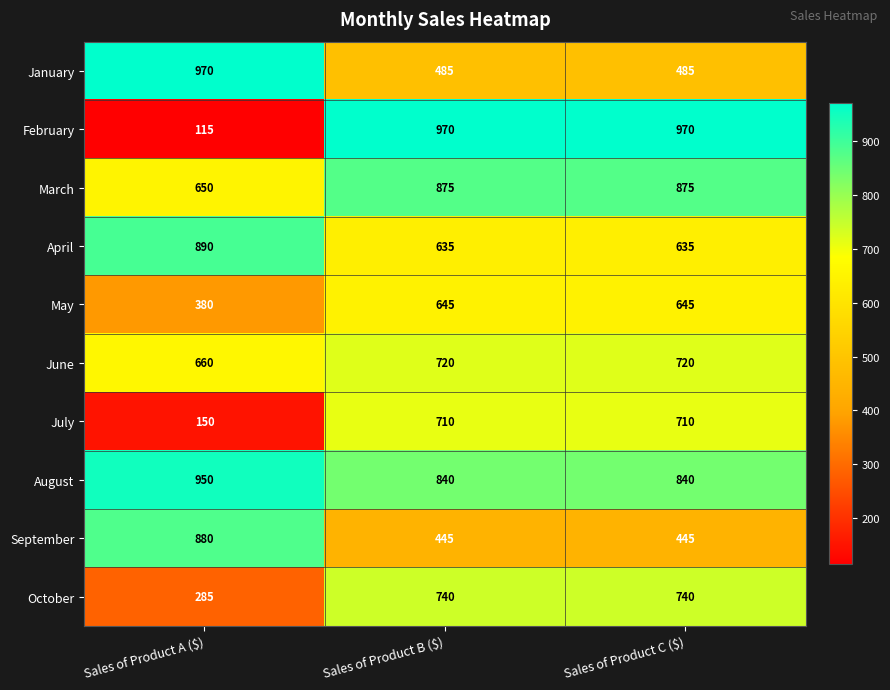

Which series has the largest range (max minus min)?

February